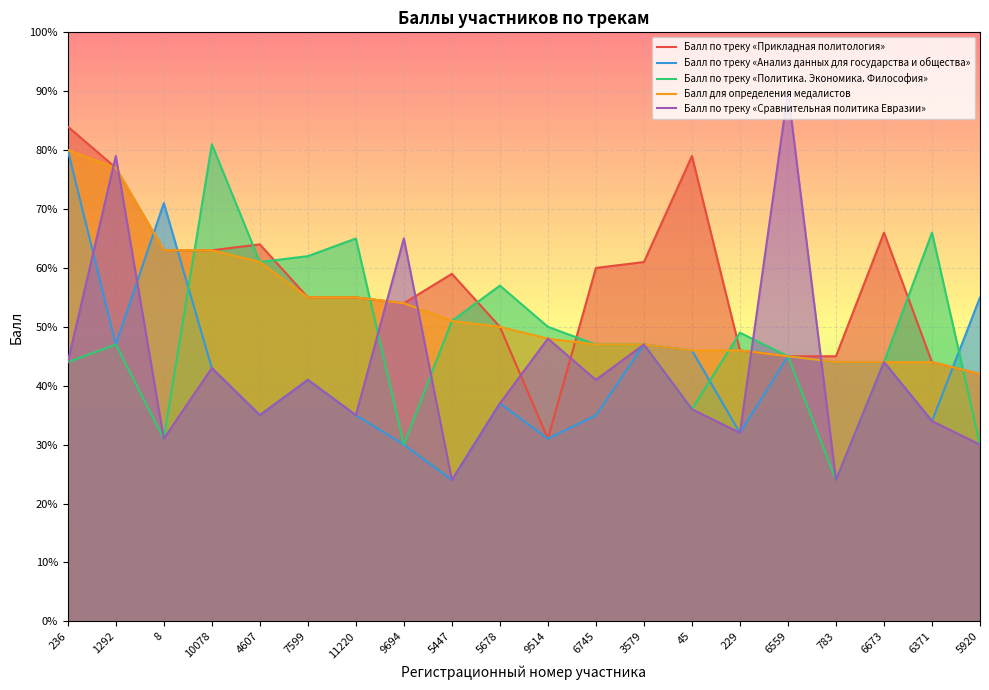

The value of Балл по треку «Анализ данных для государства и общества» at 1292 is 47. True or false?

True